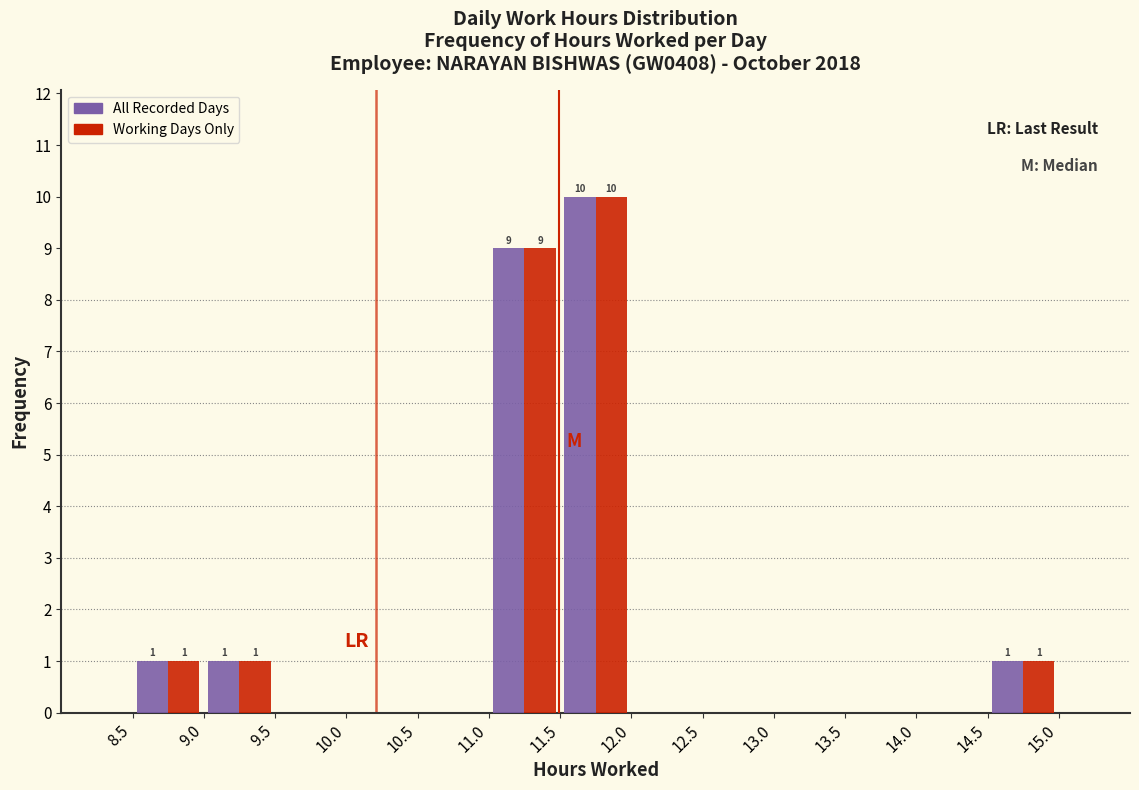

In the Working Days Only series, which range on the x-axis has the tallest bar?

11.5 to 12.0